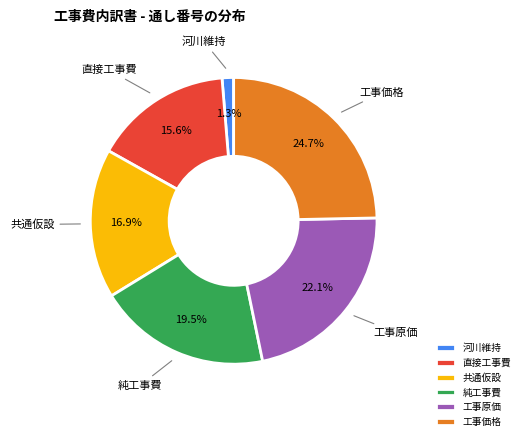

Which slice is the largest?

工事価格